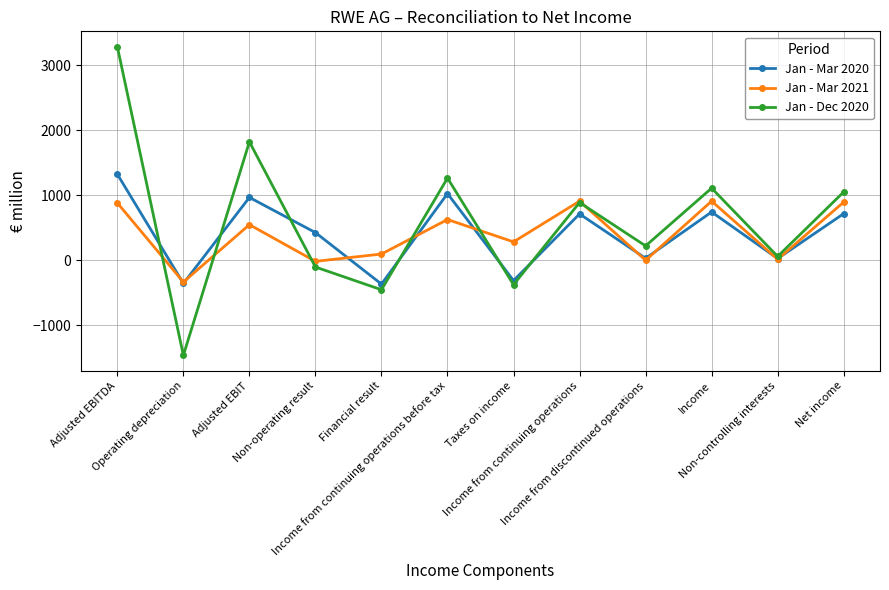

At which category does Jan - Dec 2020 reach its first local peak?

Adjusted EBIT